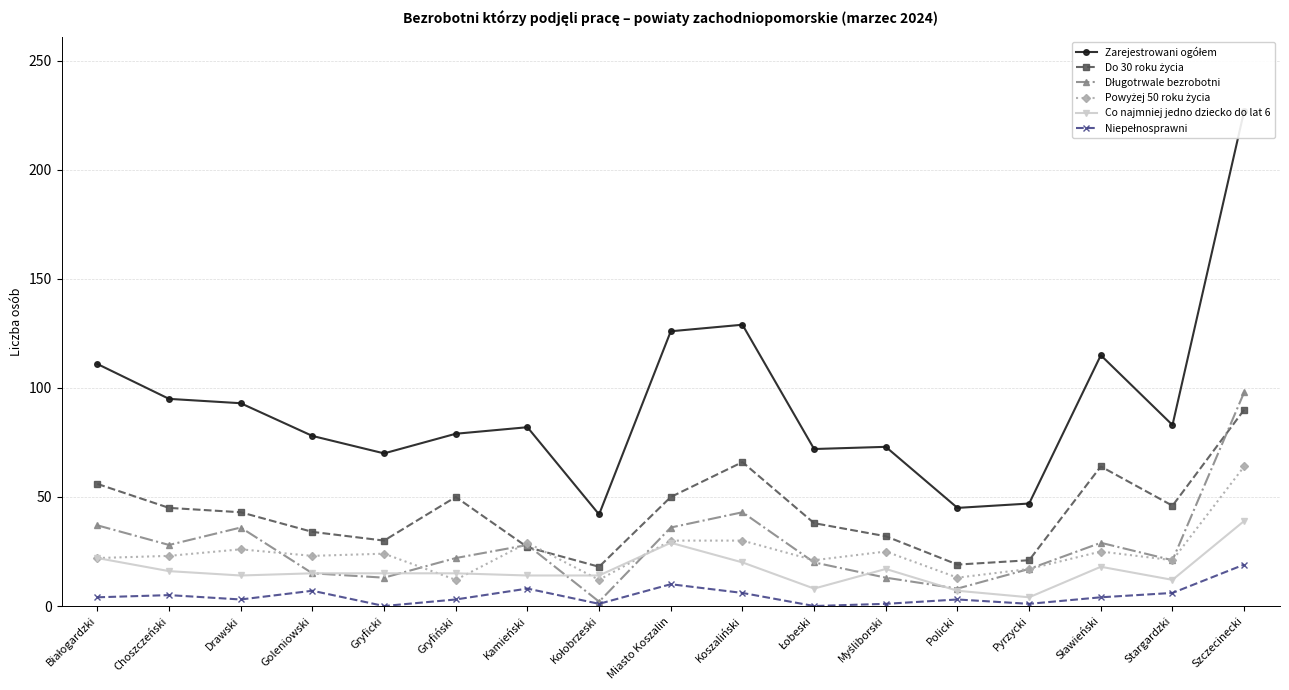

At how many categories does at least one series exceed 84?

7